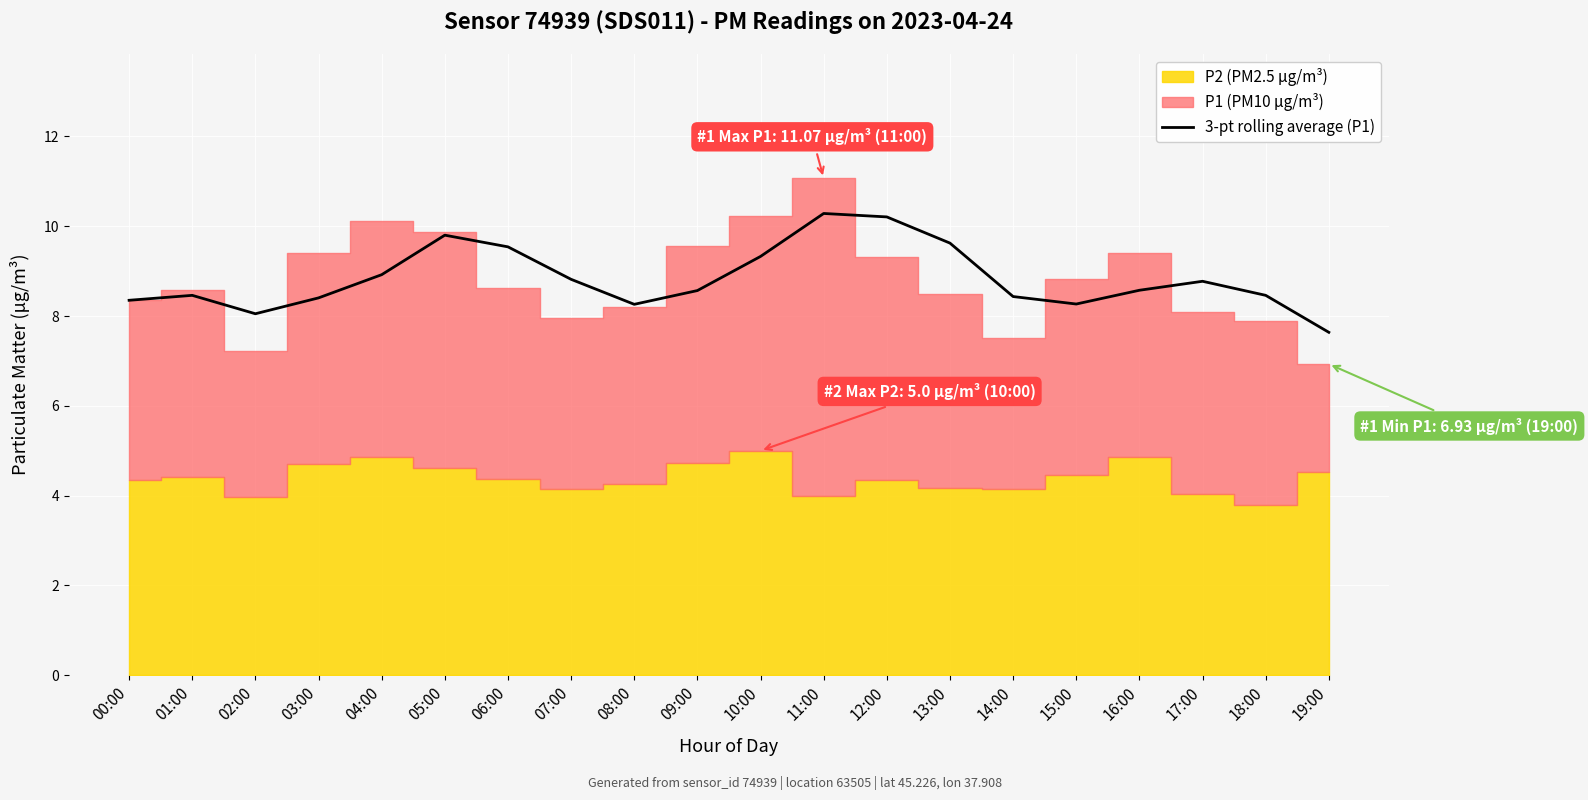

The 3-pt rolling average (P1) series shows 5.5 at 03:00. True or false?

False